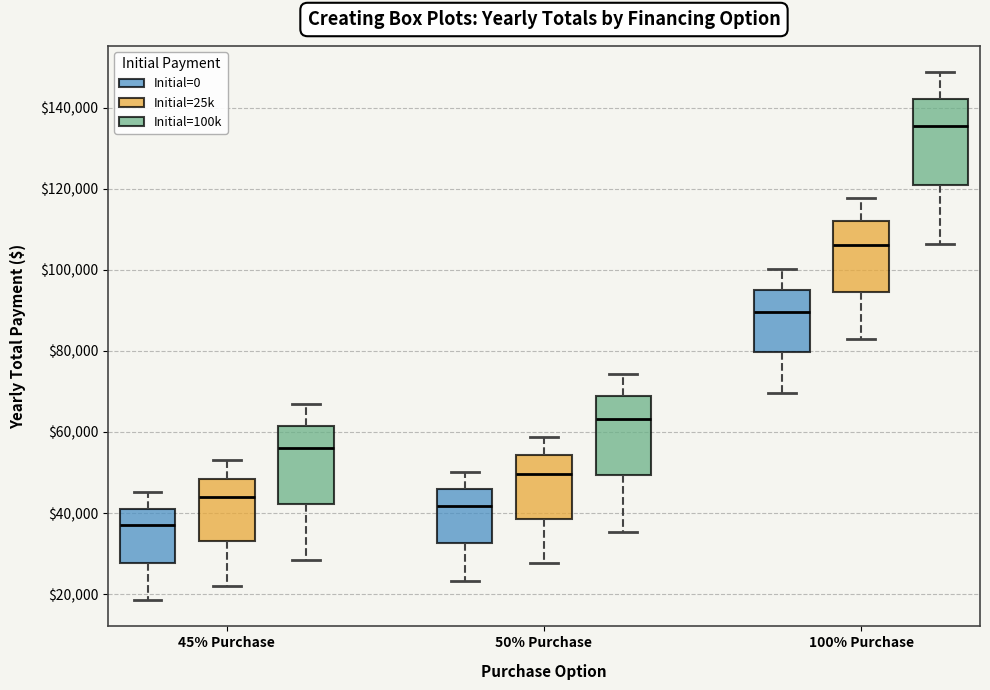

Reading left to right, transcribe this box plot: for each box, give where its median line is, the range the box spans, and where its two whiskers end, as read against the y-axis. The values are not printed on the chart, so give them approximately, as read against the axis.

45% Purchase (Initial=0): median 38000, box 28000 to 42000, whiskers 18000 to 46000
45% Purchase (Initial=25k): median 44000, box 34000 to 48000, whiskers 22000 to 52000
45% Purchase (Initial=100k): median 56000, box 42000 to 62000, whiskers 28000 to 66000
50% Purchase (Initial=0): median 42000, box 32000 to 46000, whiskers 24000 to 50000
50% Purchase (Initial=25k): median 50000, box 38000 to 54000, whiskers 28000 to 58000
50% Purchase (Initial=100k): median 64000, box 50000 to 68000, whiskers 36000 to 74000
100% Purchase (Initial=0): median 90000, box 80000 to 94000, whiskers 70000 to 100000
100% Purchase (Initial=25k): median 106000, box 94000 to 112000, whiskers 82000 to 118000
100% Purchase (Initial=100k): median 136000, box 120000 to 142000, whiskers 106000 to 148000